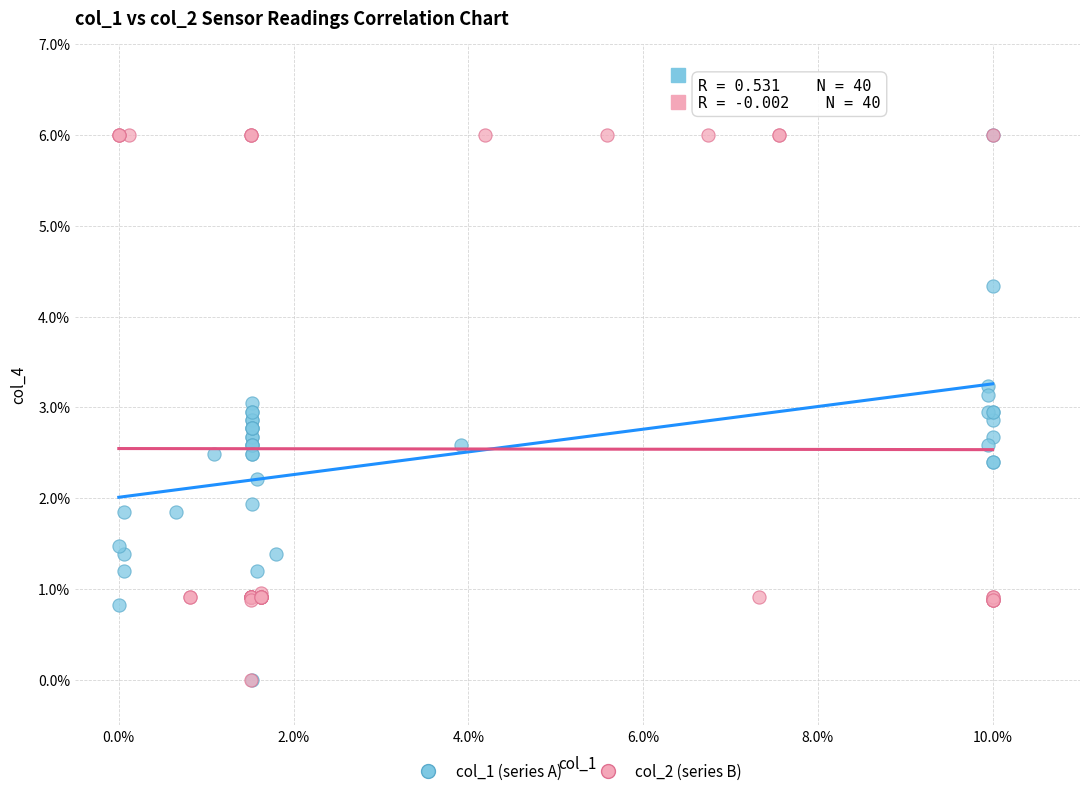

What are all the series names shown in the legend?

col_1 (series A), col_2 (series B)